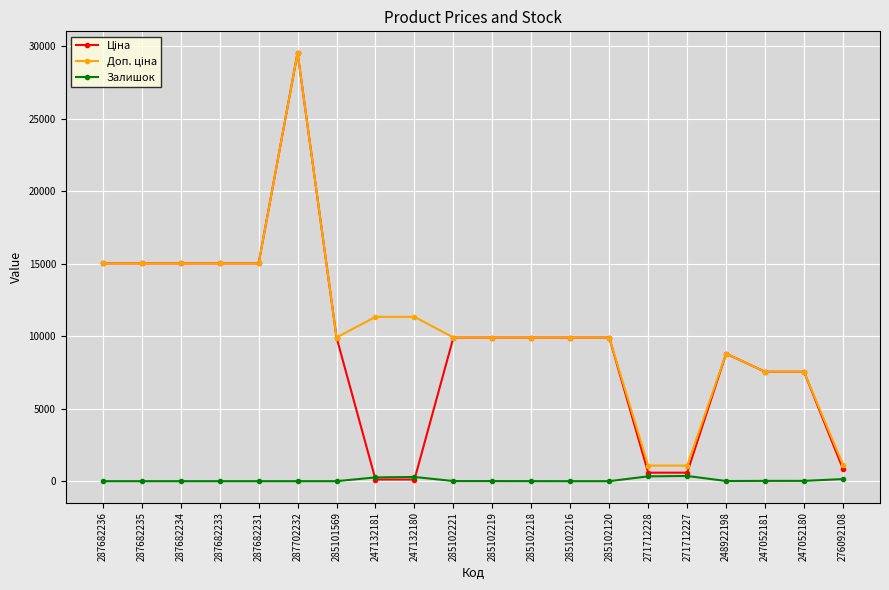

What is the label of the 19th point from the left?

247052180